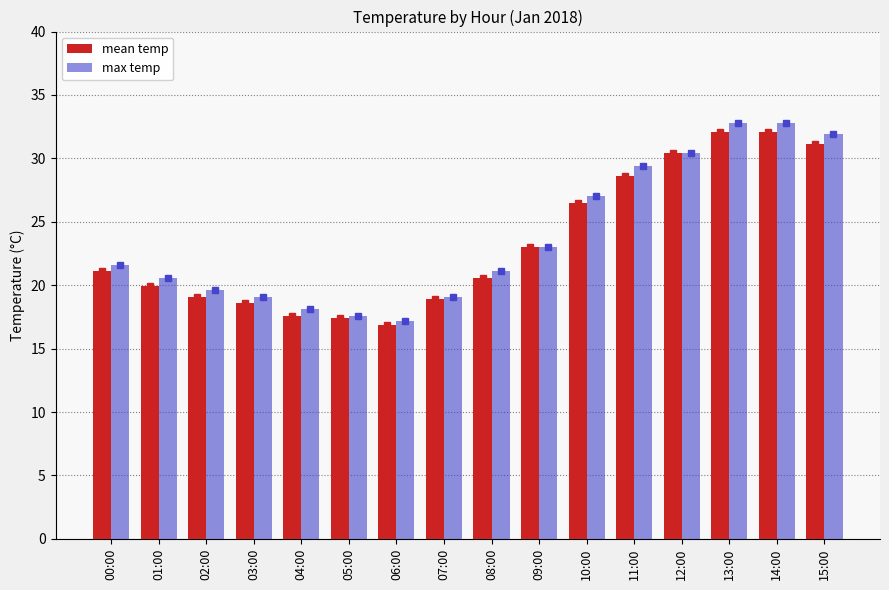

Which label corresponds to the smallest value in the chart?

06:00